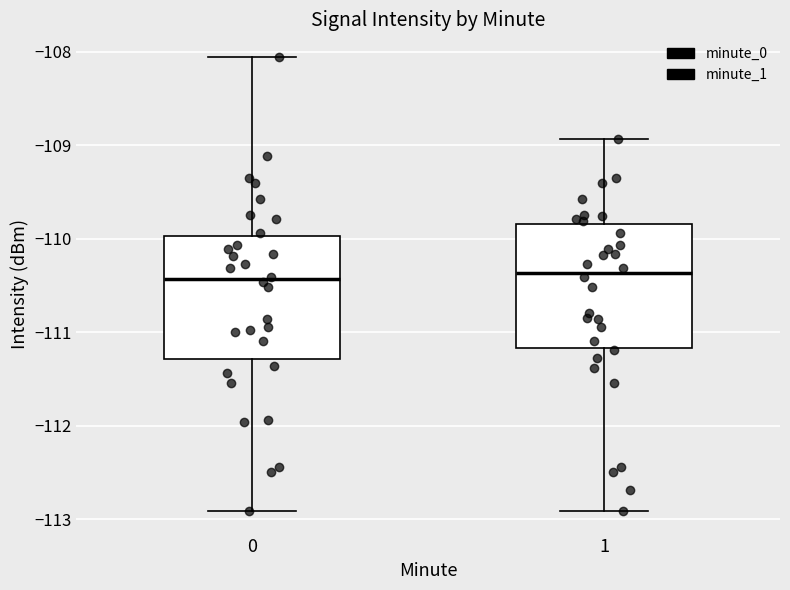

Reading left to right, transcribe this box plot: for each box, give where its median line is, the range the box spans, and where its two whiskers end, as read against the y-axis. The values are not printed on the chart, so give them approximately, as read against the axis.

0: median -110.4, box -111.3 to -110.0, whiskers -112.9 to -108.1
1: median -110.4, box -111.2 to -109.8, whiskers -112.9 to -108.9